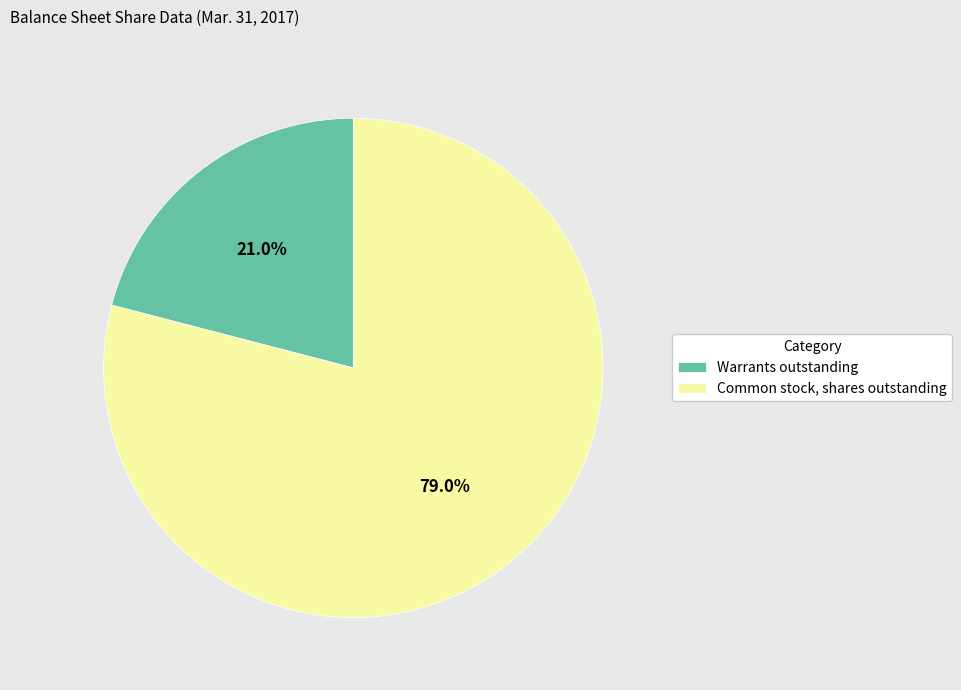

What percentage is the Common stock, shares outstanding slice, to the nearest percent?

79%